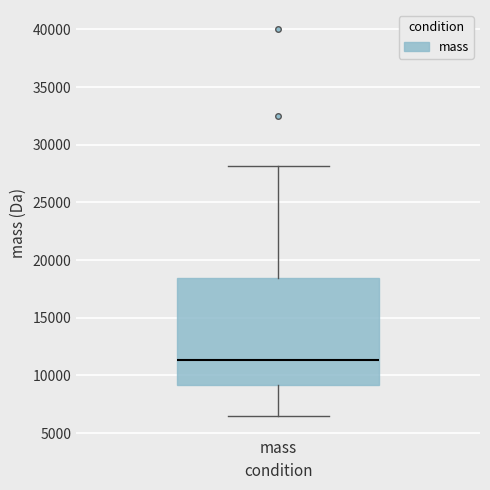

Read this box plot against the y-axis: the position of the median line, the range covered by the box, and the ends of both whiskers. The values are not printed on the chart, so give them approximately, as read against the axis.

median 11500, box 9000 to 18500, whiskers 6500 to 28000